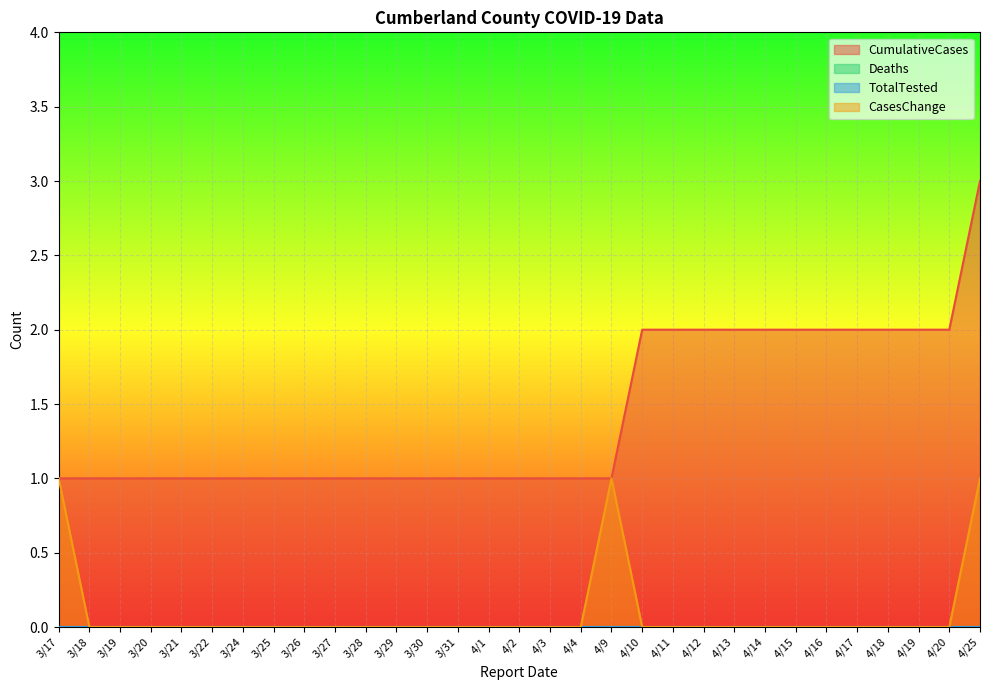

The CasesChange series shows 0 at 3/25. True or false?

False